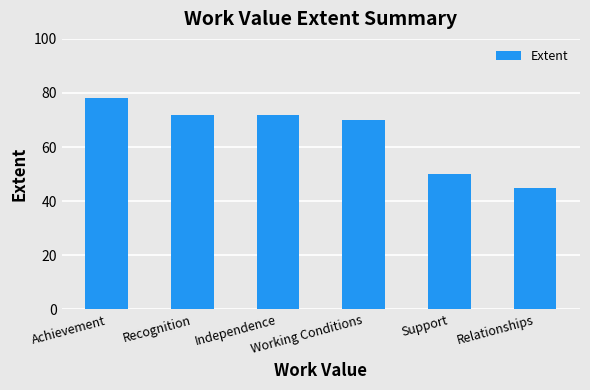

What is the change in value from Support to Relationships?

-5